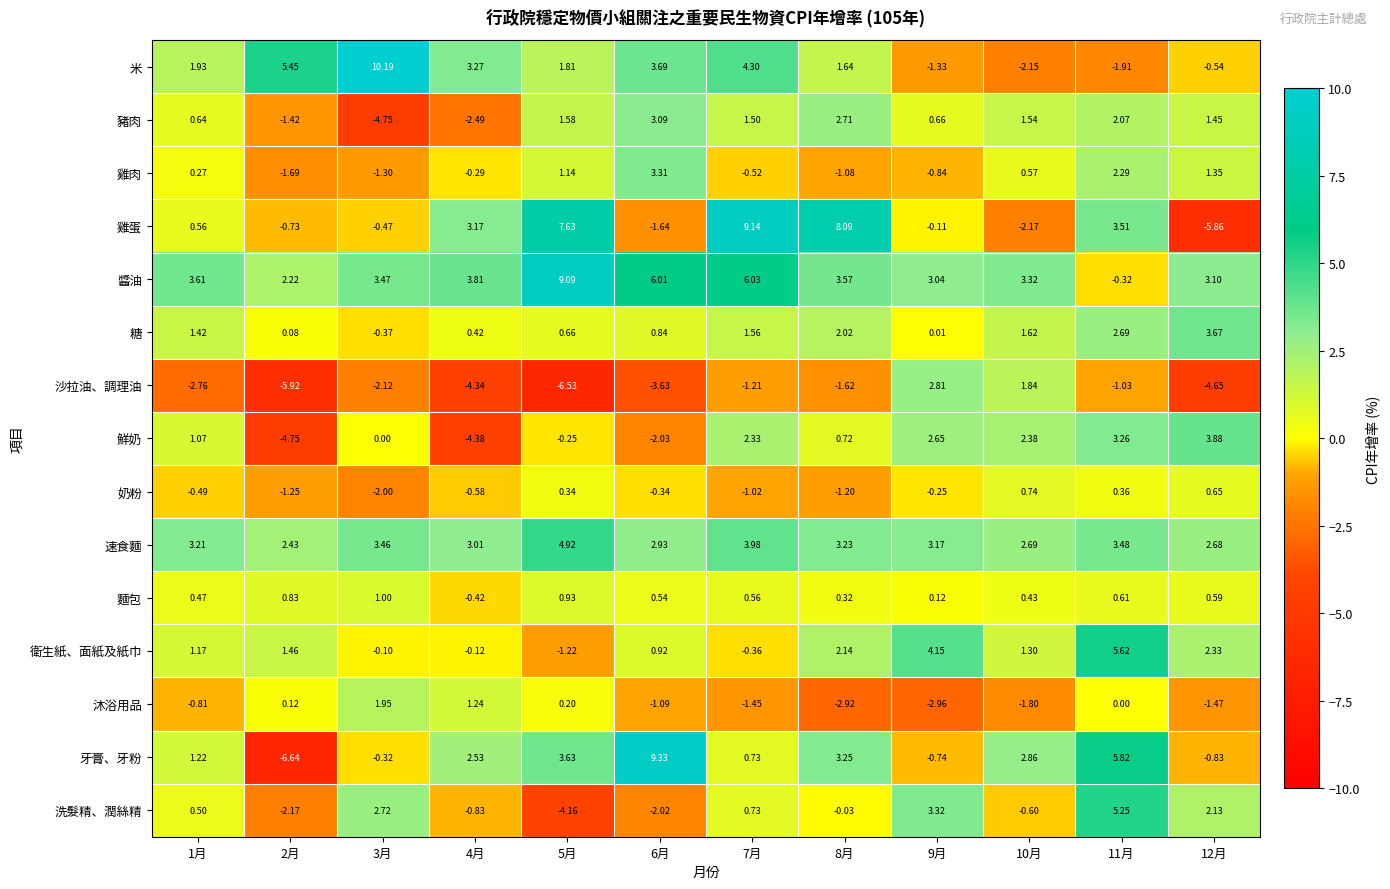

Between 1月 and 11月, which series saw the biggest shift?

洗髮精、潤絲精